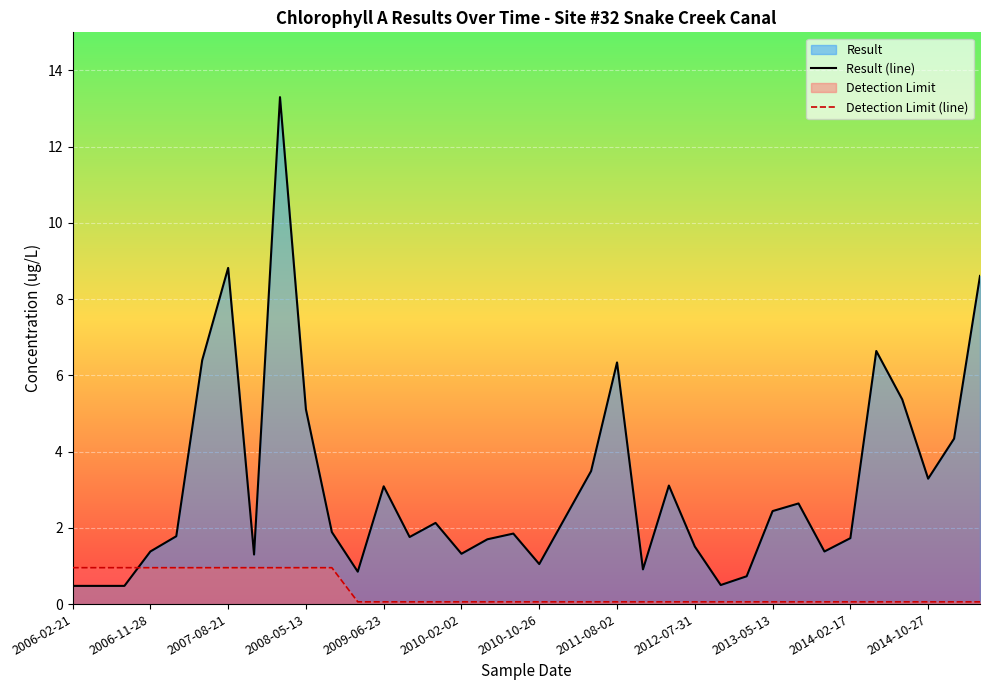

The value of Detection Limit (line) at 2006-11-28 is 0.3. True or false?

False